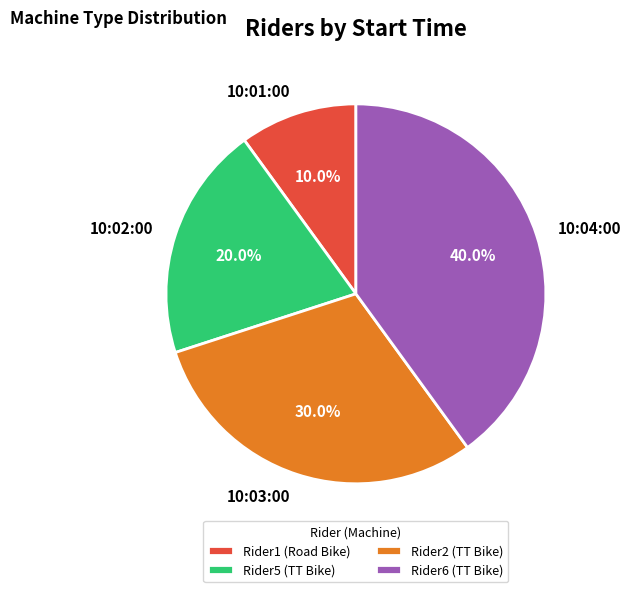

What is the total percentage of 10:01:00 and 10:04:00?

50.0%